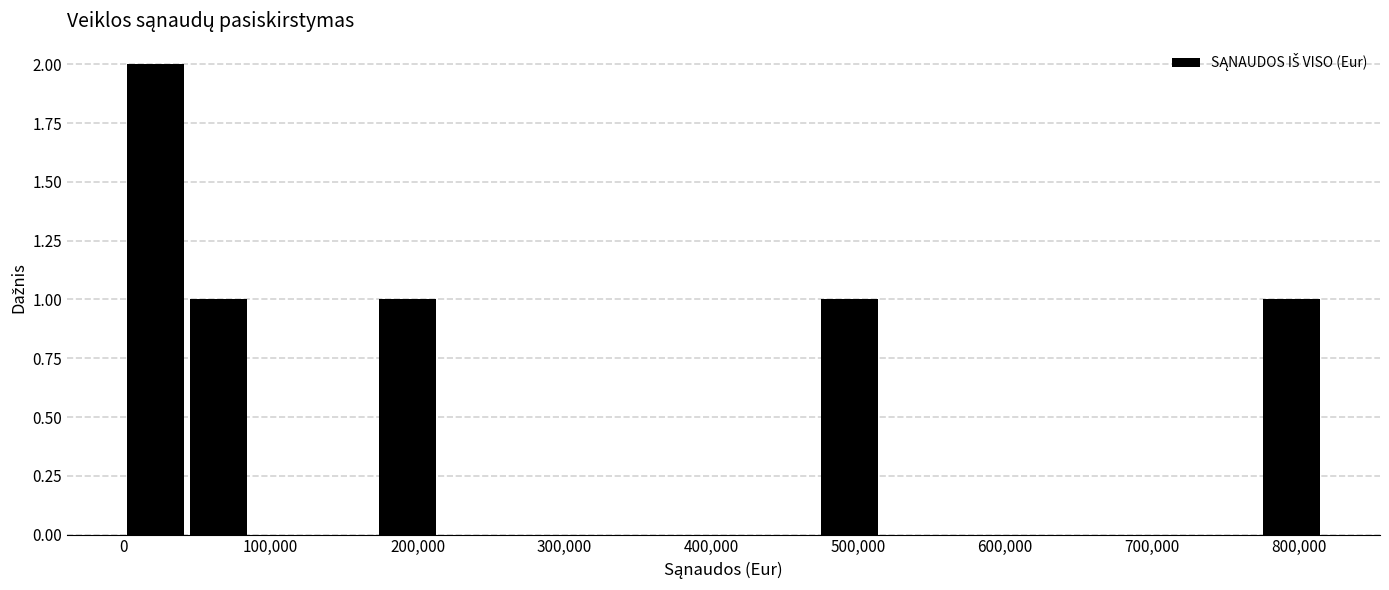

What is the height of the bar covering 770000 to 820000 on the x-axis? Neither the bar edges nor the heights are printed on the chart, so give them approximately, as read against the axes.

1